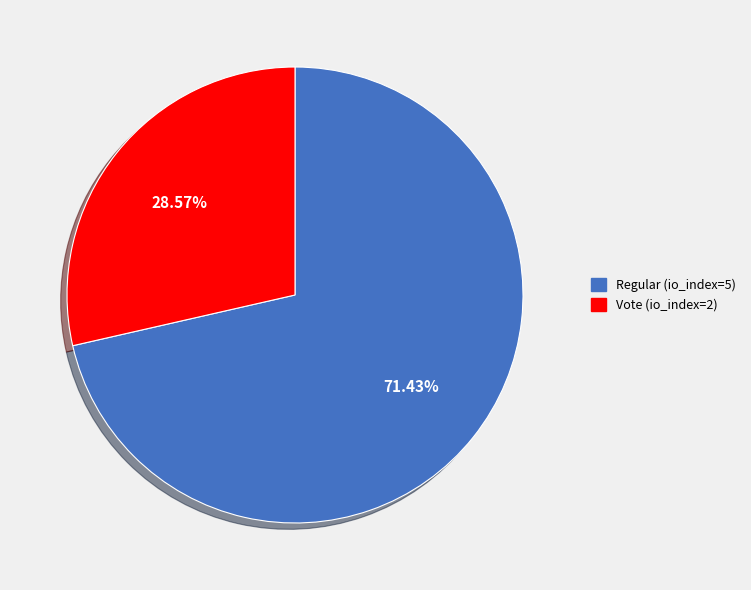

Rank the categories by value from highest to lowest.

Regular (io_index=5), Vote (io_index=2)